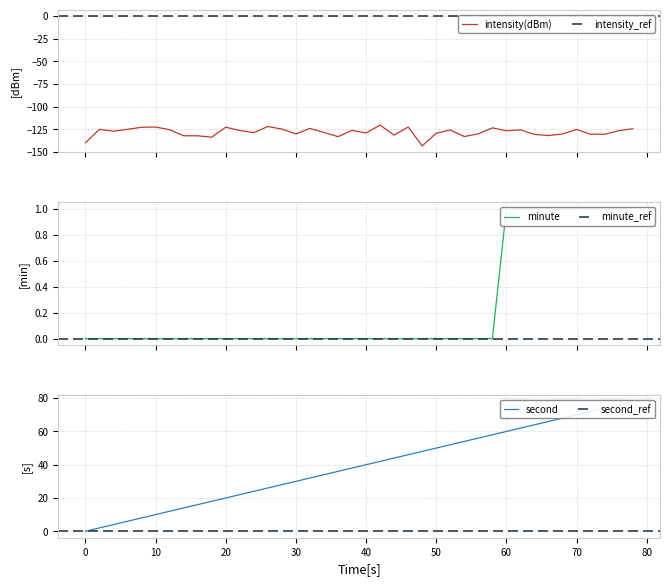

Which series has the widest spread of values?

second